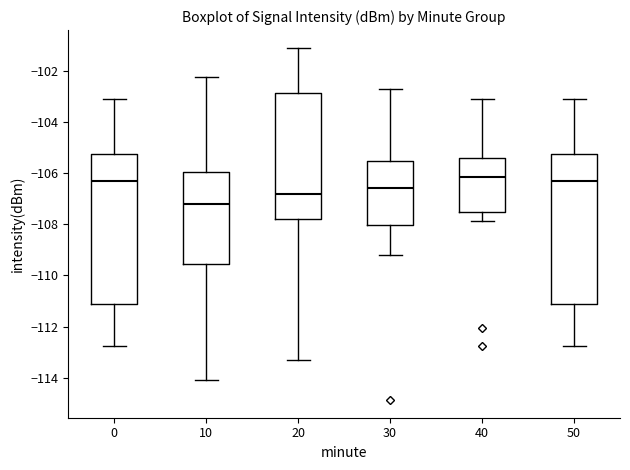

Which box has the lowest median line?

10